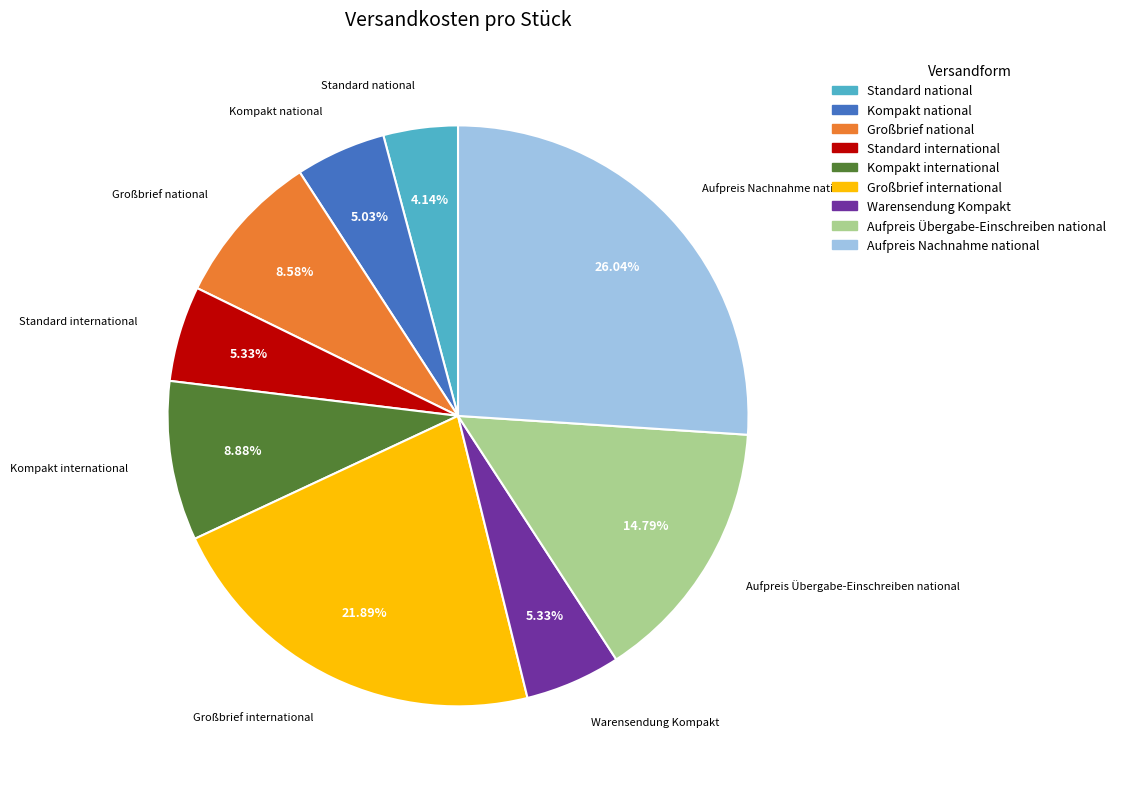

Which has a higher value, Kompakt international or Warensendung Kompakt?

Kompakt international